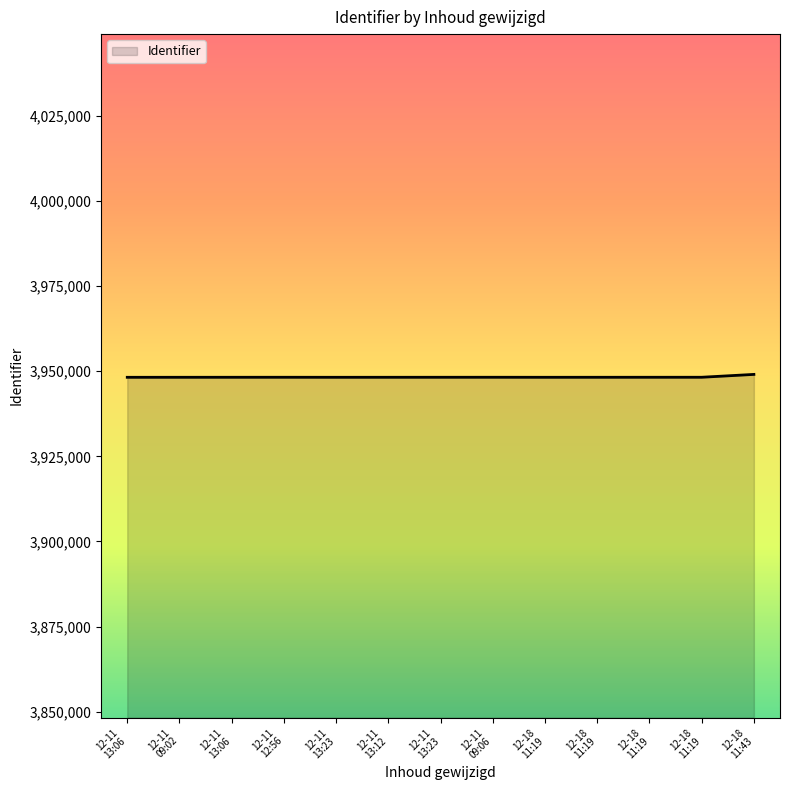

What is the label of the 3rd point from the right?

12-18 11:19